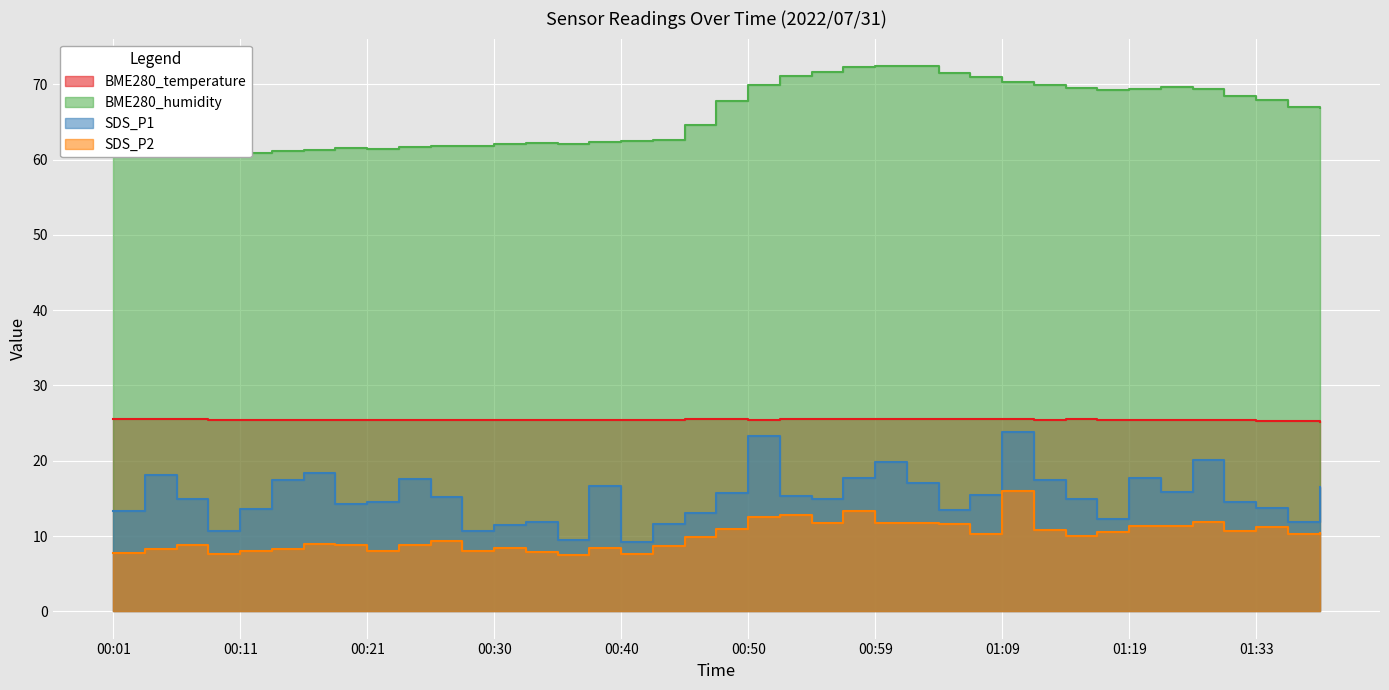

At which category is the sum across all series the highest?

01:09